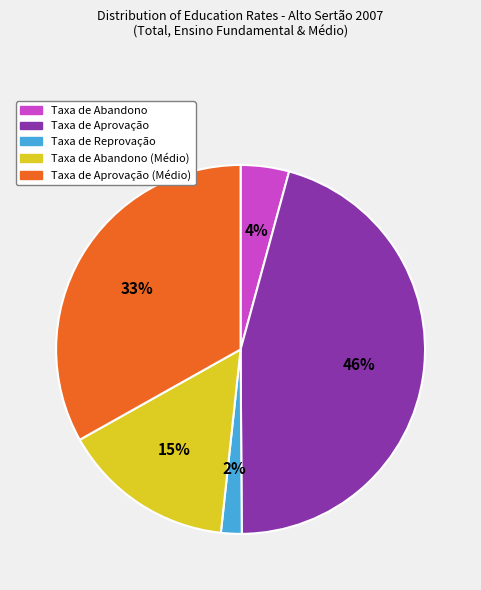

Does any single category account for the majority?

No